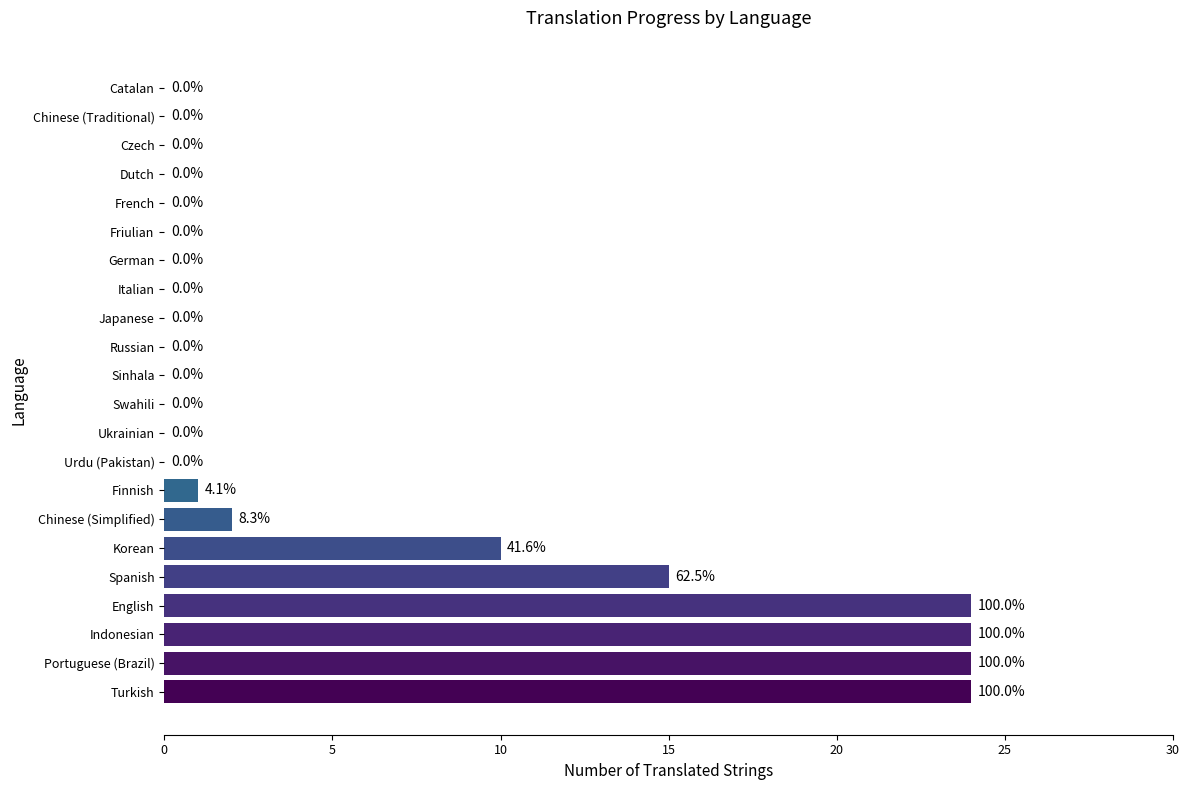

What is the change in value from Indonesian to Italian?

-24